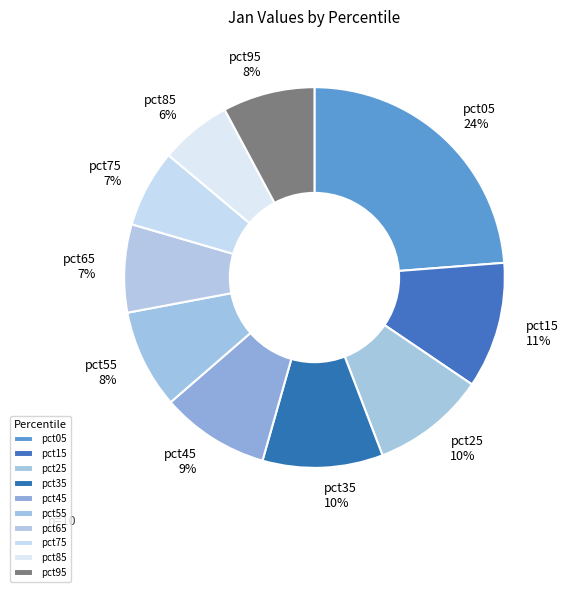

Count the number of slices in the pie.

10